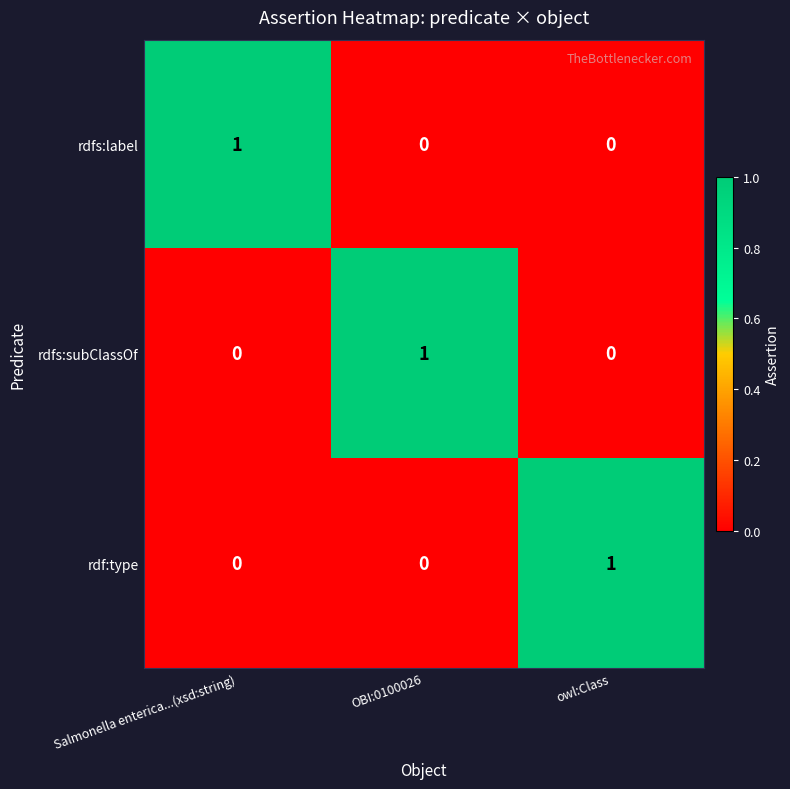

Reading right to left, extract all data points from this chart.

rdfs:label: 0	0	1
rdfs:subClassOf: 0	1	0
rdf:type: 1	0	0